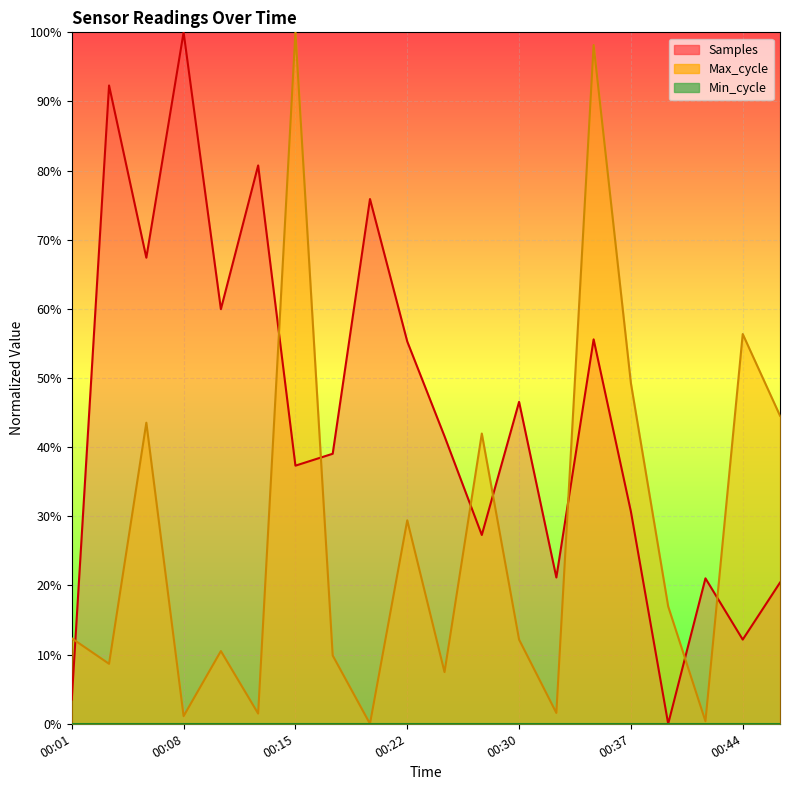

Where is Max_cycle nearest to the value 50?

00:37